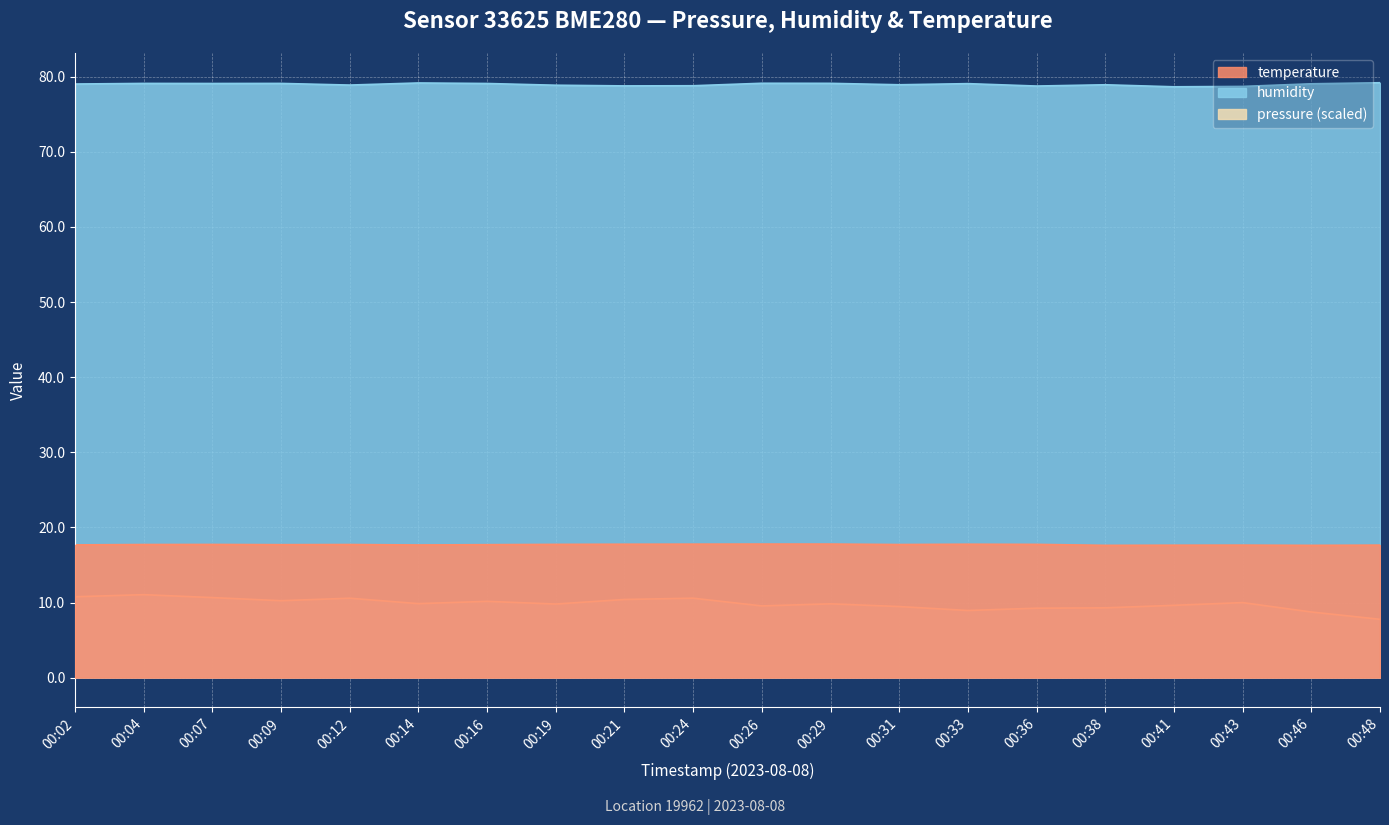

How many categories are shown in the chart?

20